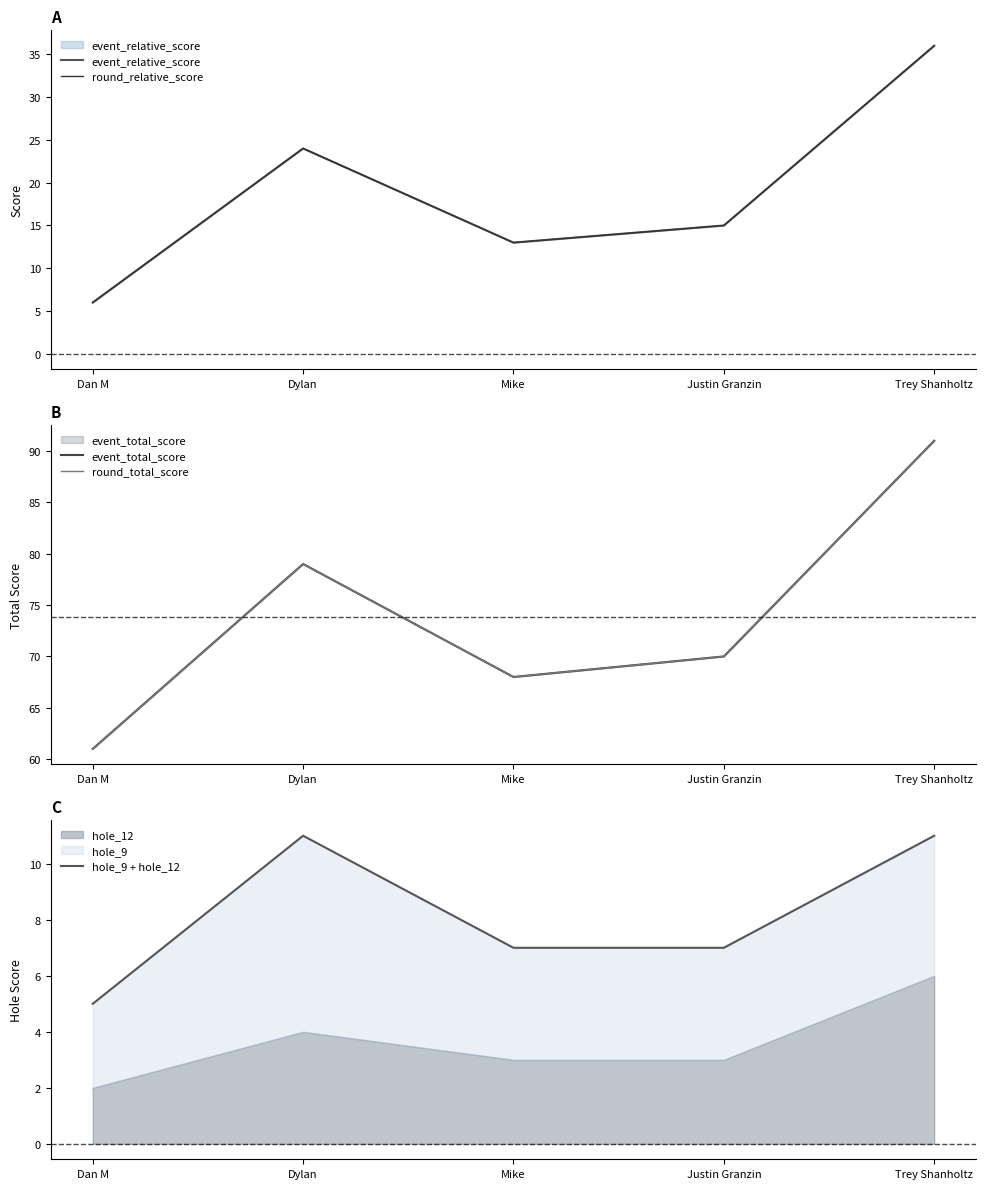

What is the label of the 5th point from the right?

Dan M